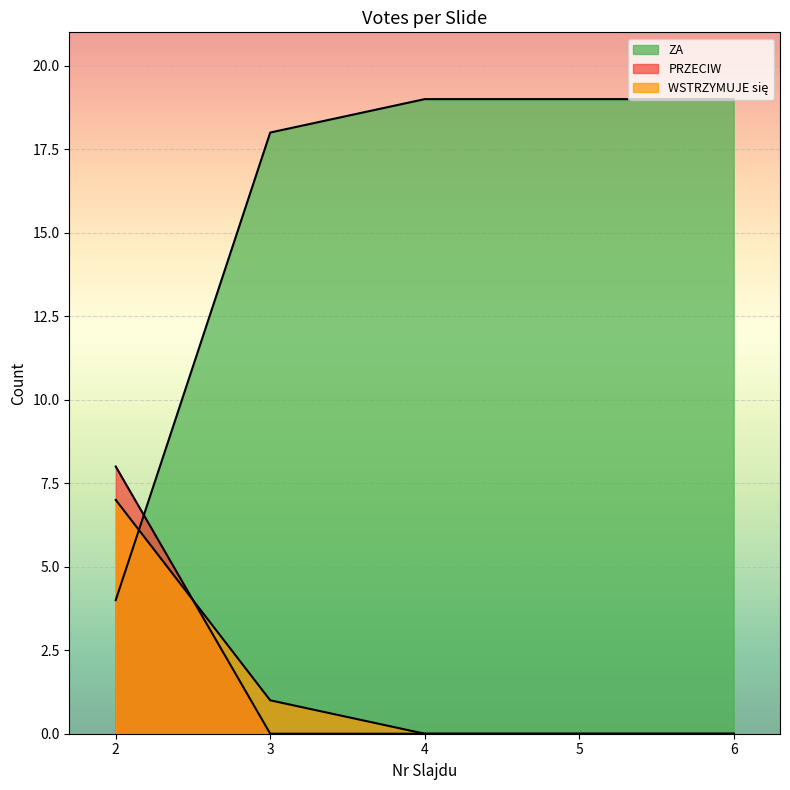

What value does the PRZECIW series have at 2?

8